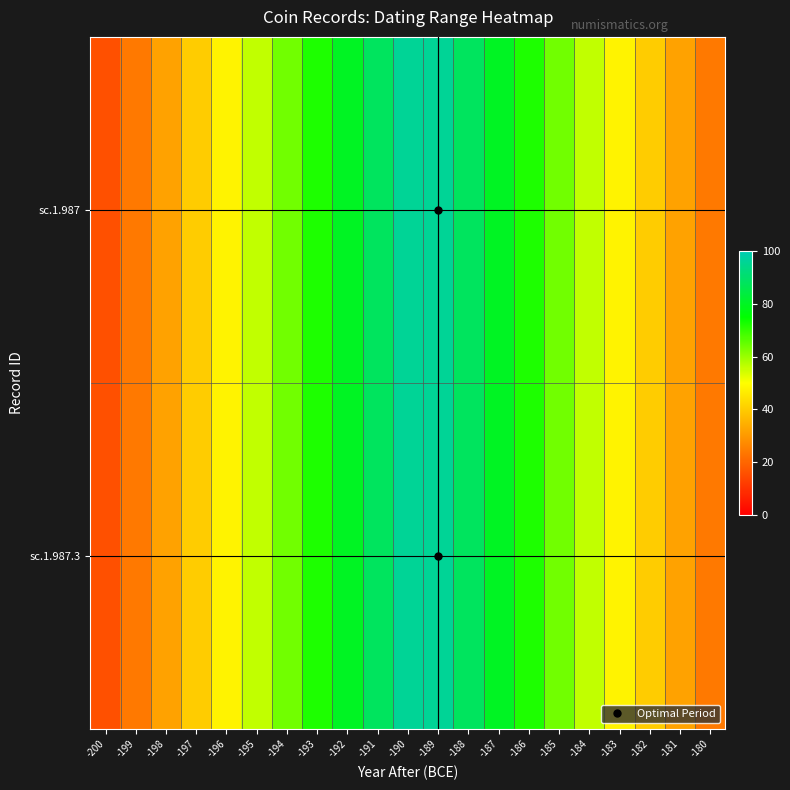

At which category is the sum across all series the highest?

-190